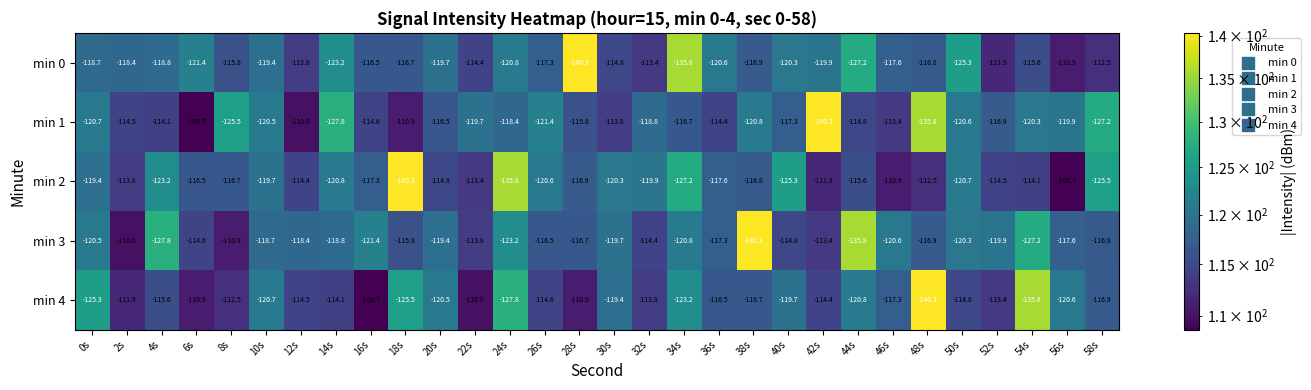

Which series has the largest total across all categories?

min 4